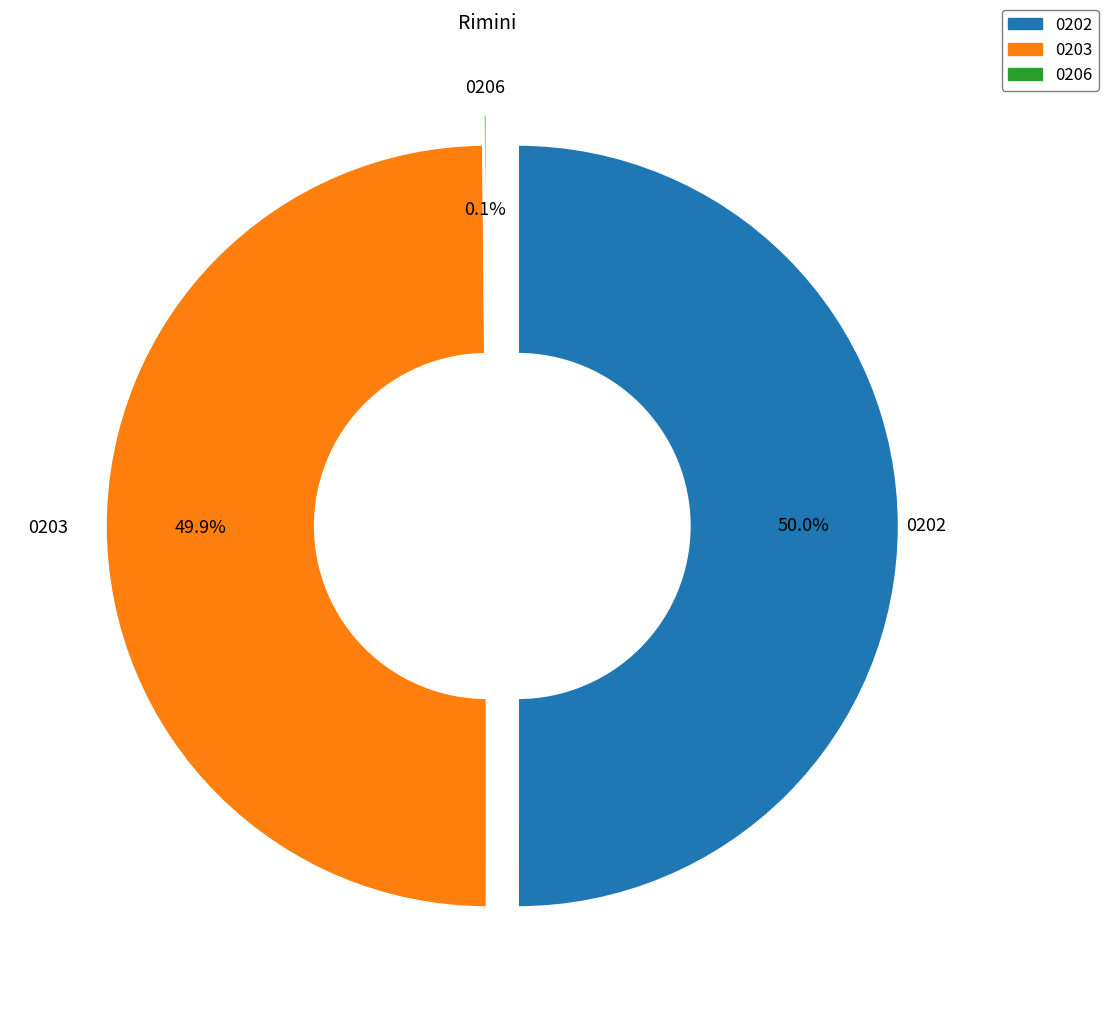

How many segments does this pie chart have?

3